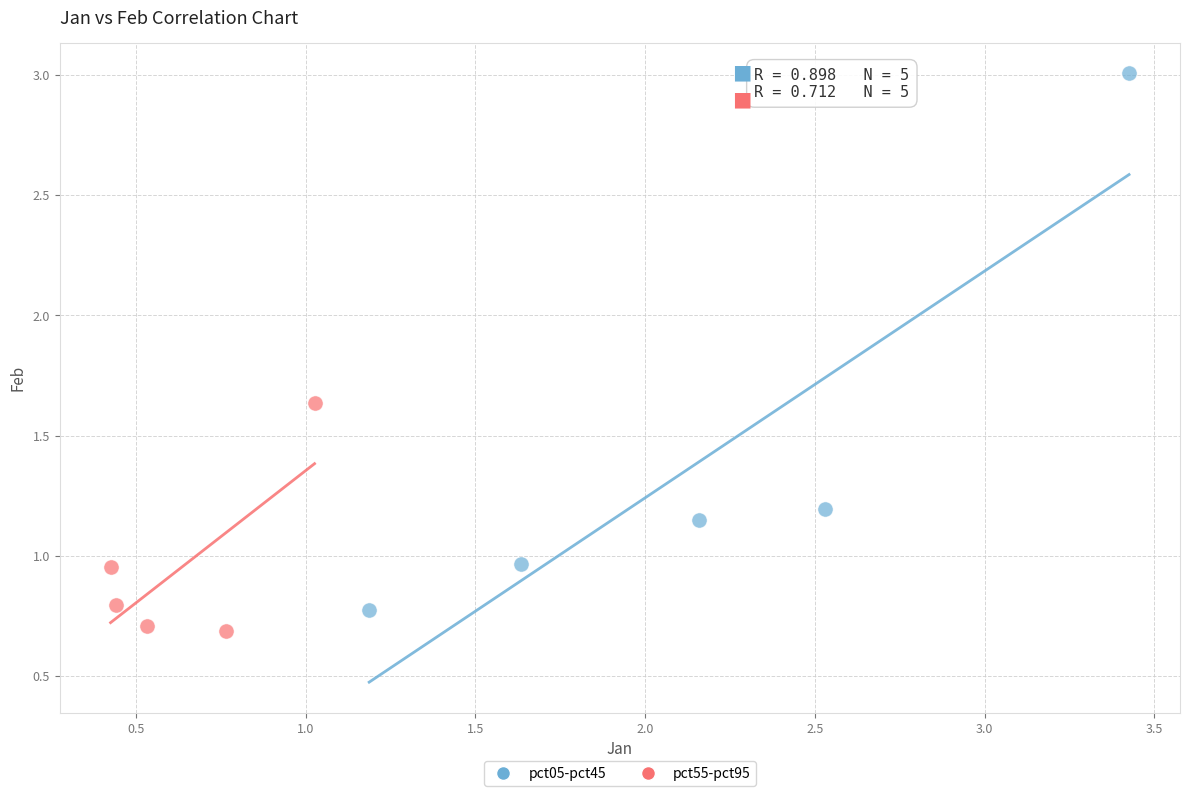

Which series has the largest Y range (max minus min)?

pct05-pct45